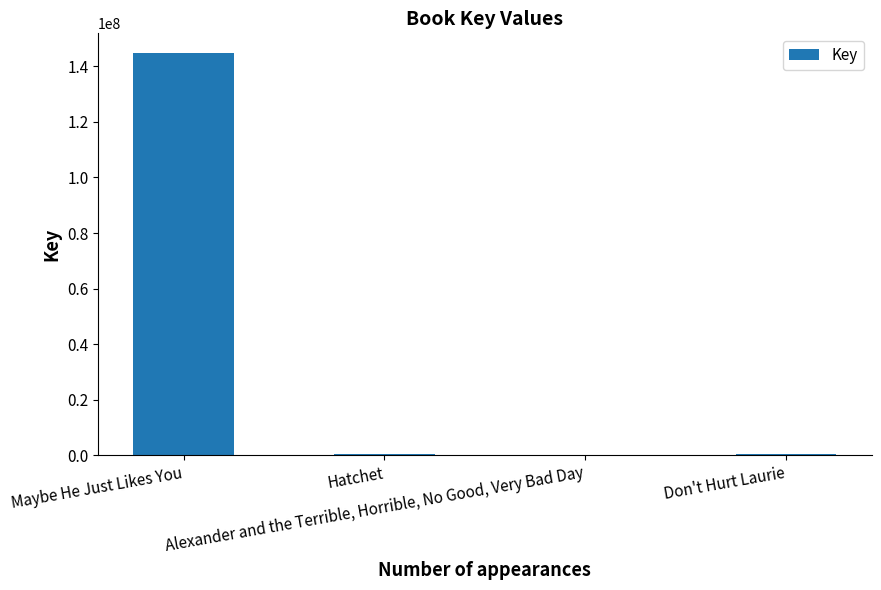

What is the sum of all values?

145290566